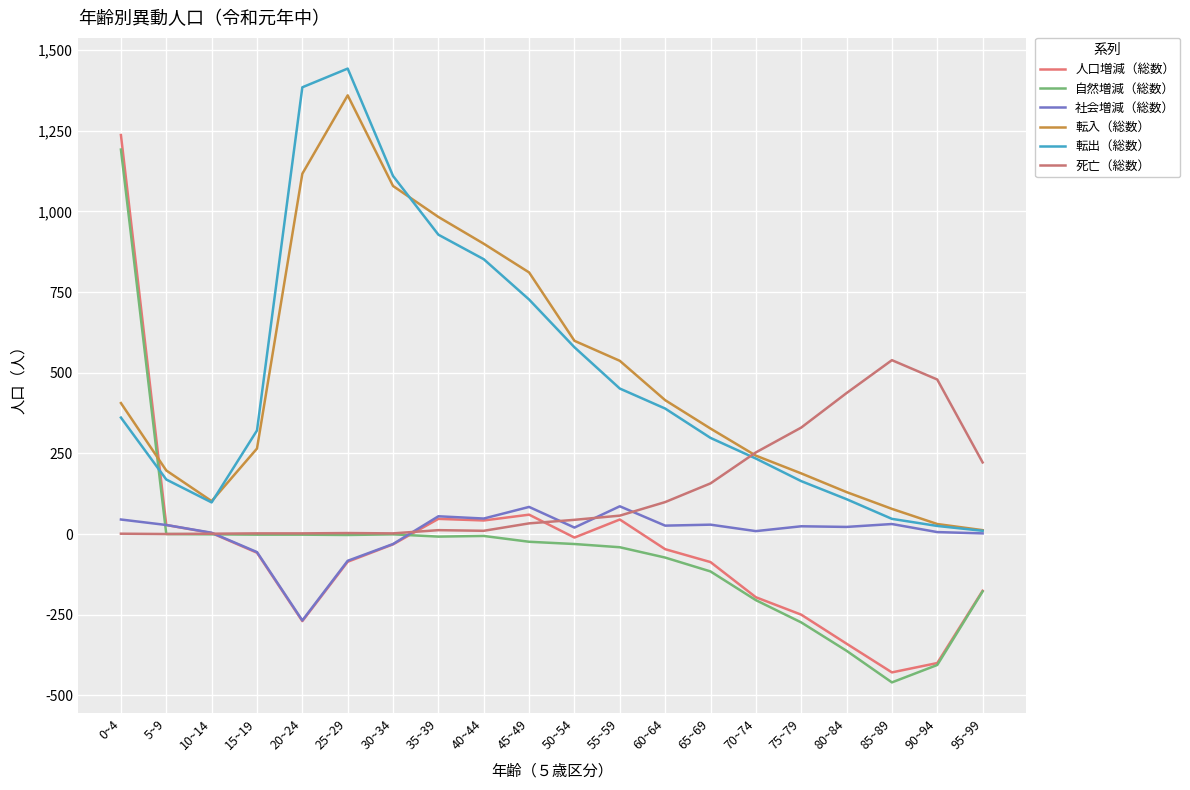

Which series changed the most between 35~39 and 60~64?

転入（総数）